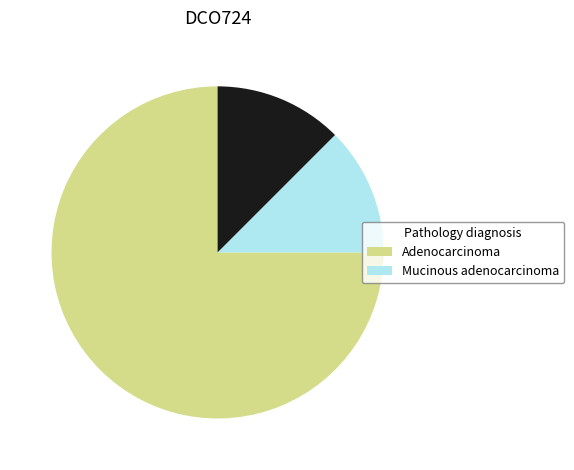

Is there a majority slice in this chart?

Yes